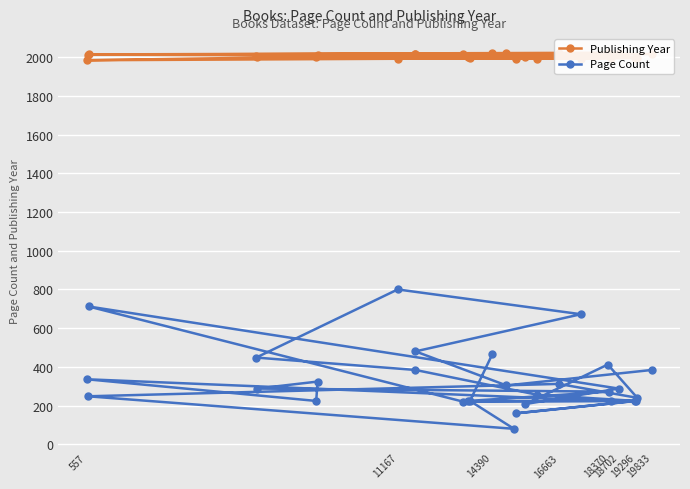

What is the lowest value of the Page Count series?

80